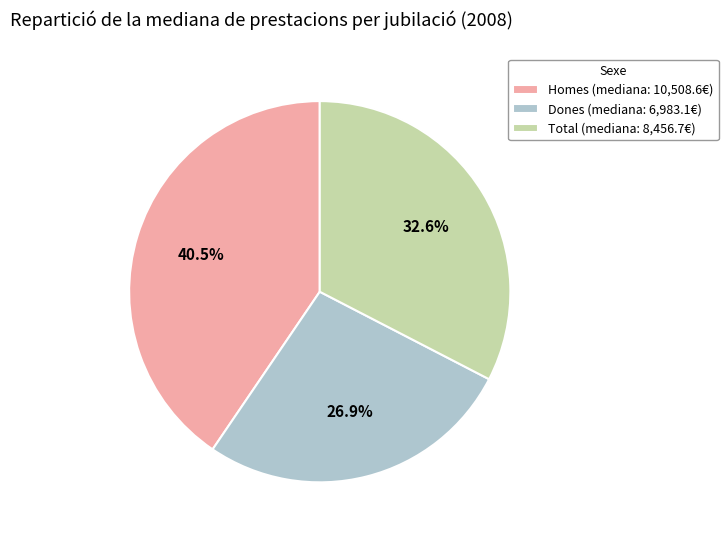

True or false: Dones accounts for 33% of the total.

False